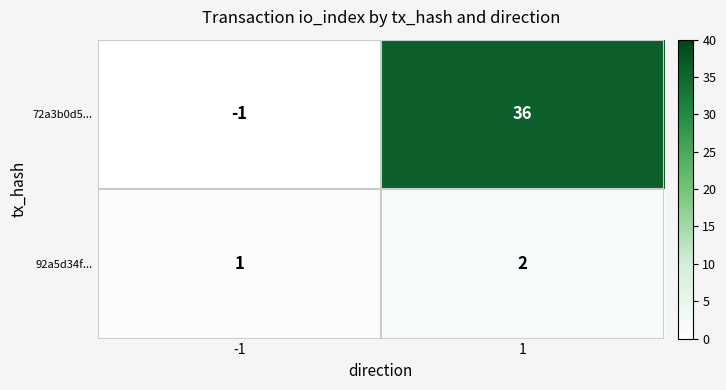

What is the total value across all series at 1?

38